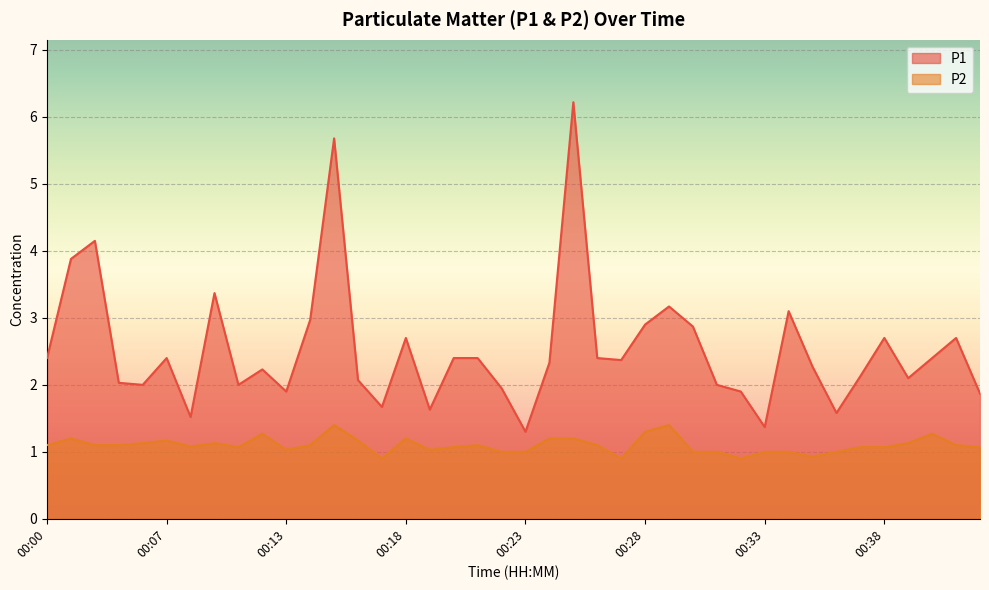

What is the value of the P1 point at the 37th from the left?

2.1